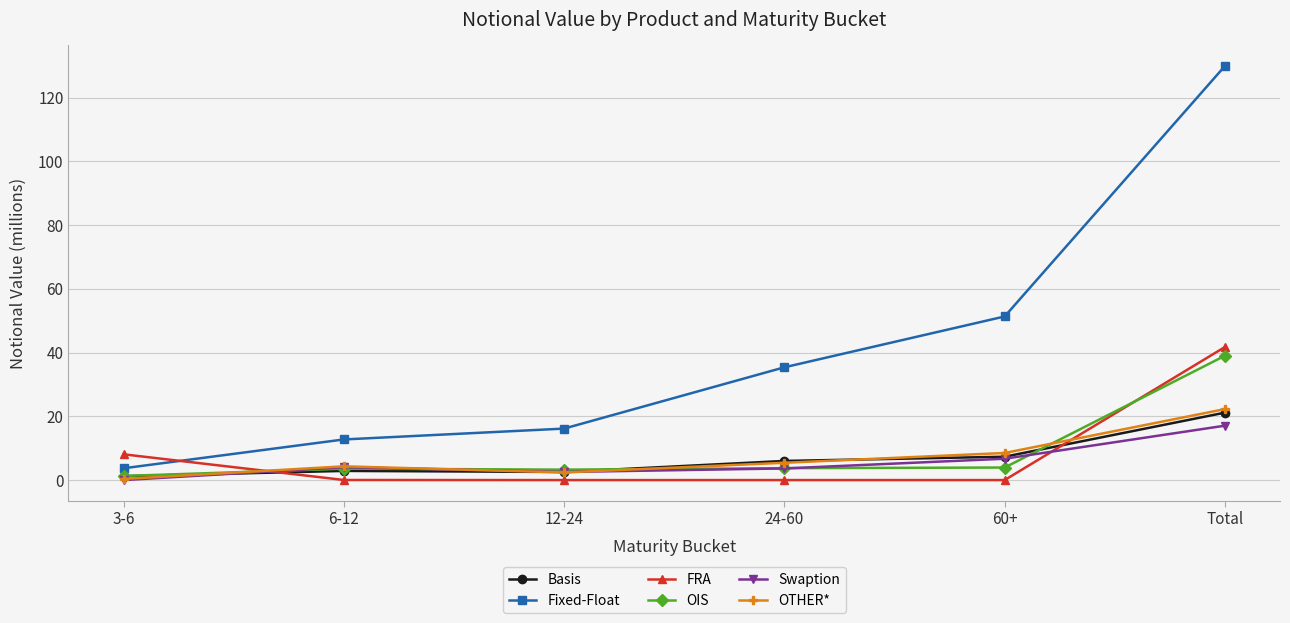

True or false: Fixed-Float has more than 2 points higher than both neighbors.

False